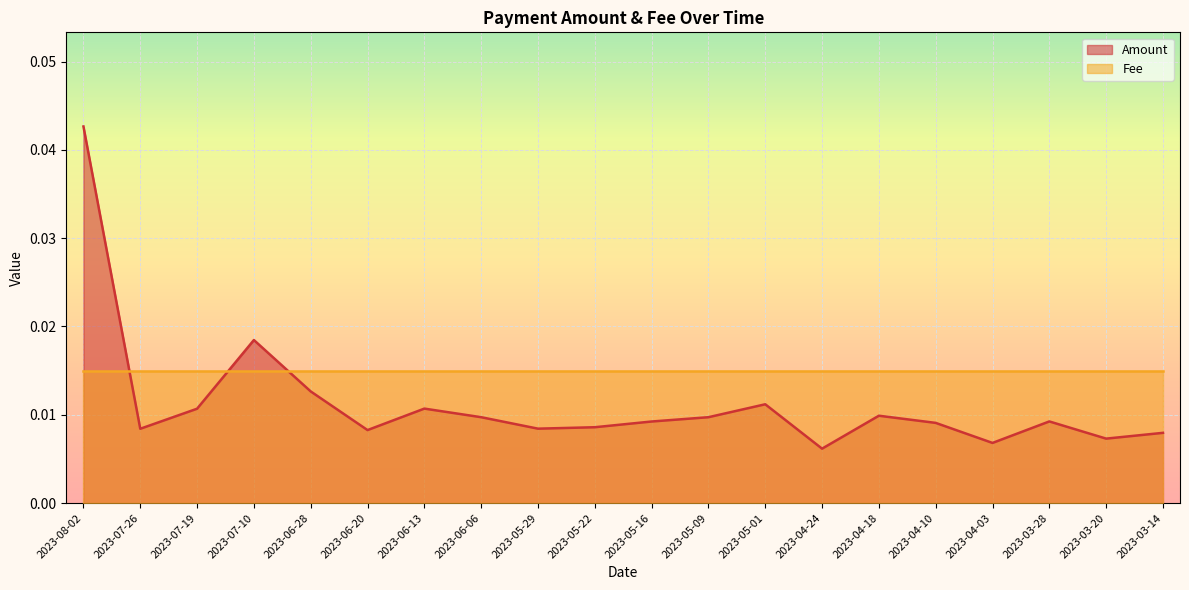

Count the values in the range 0 to 1.

20